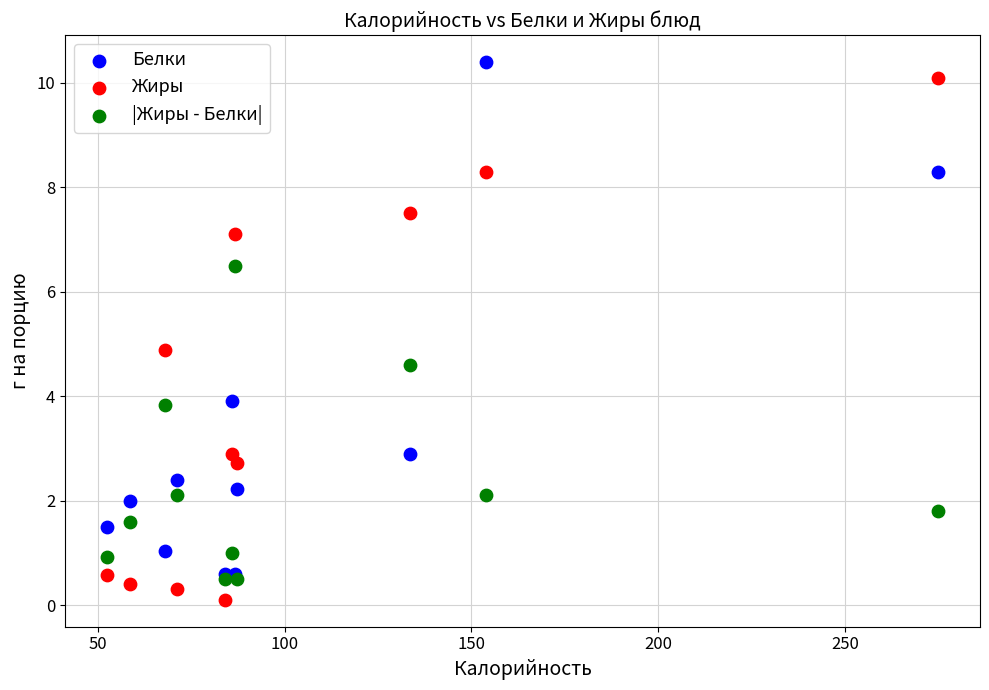

Which series has the widest spread of Y values?

Жиры